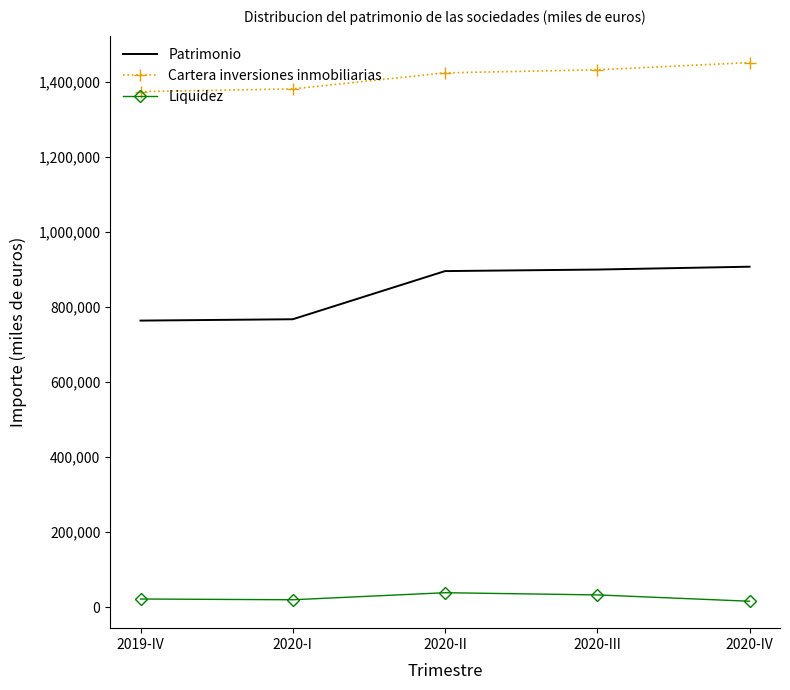

Which series has the largest total across all categories?

Cartera inversiones inmobiliarias